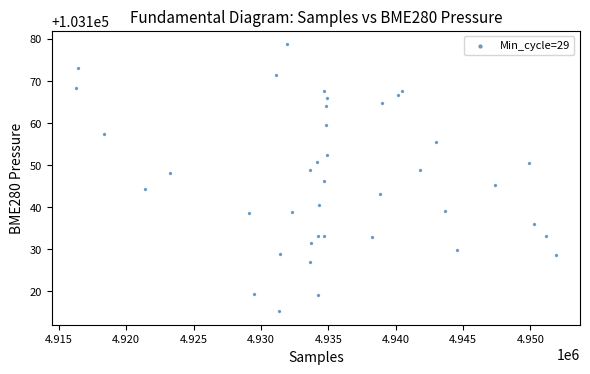

What is the range of Y values (max minus min)?

63.5